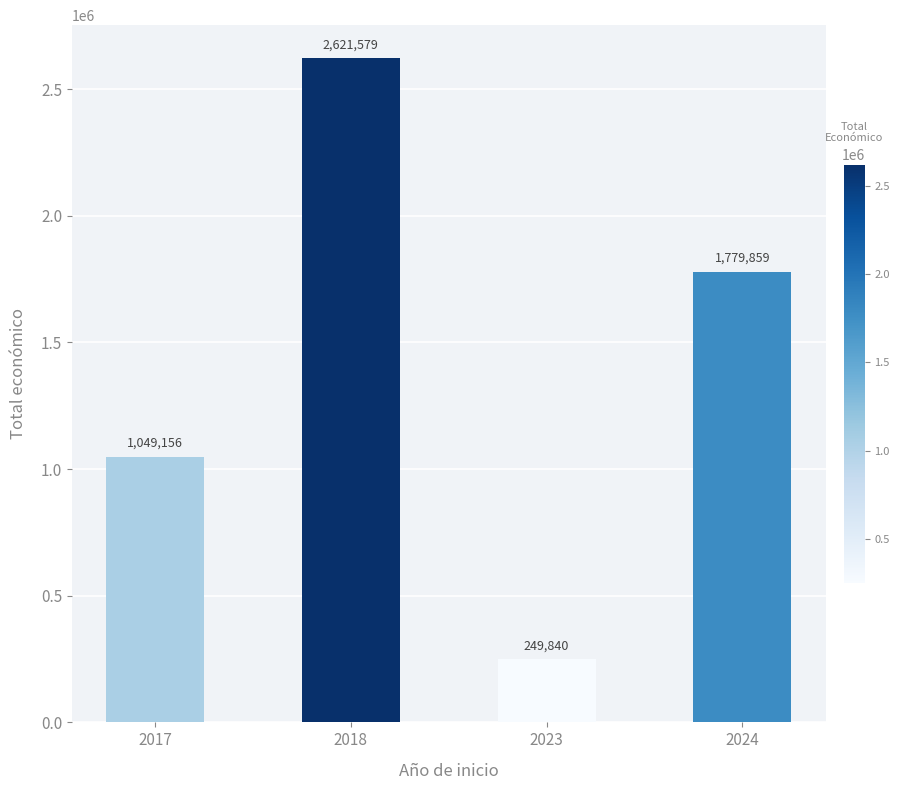

Reading right to left, extract all data points from this chart.

1779859	249840	2621579	1049156